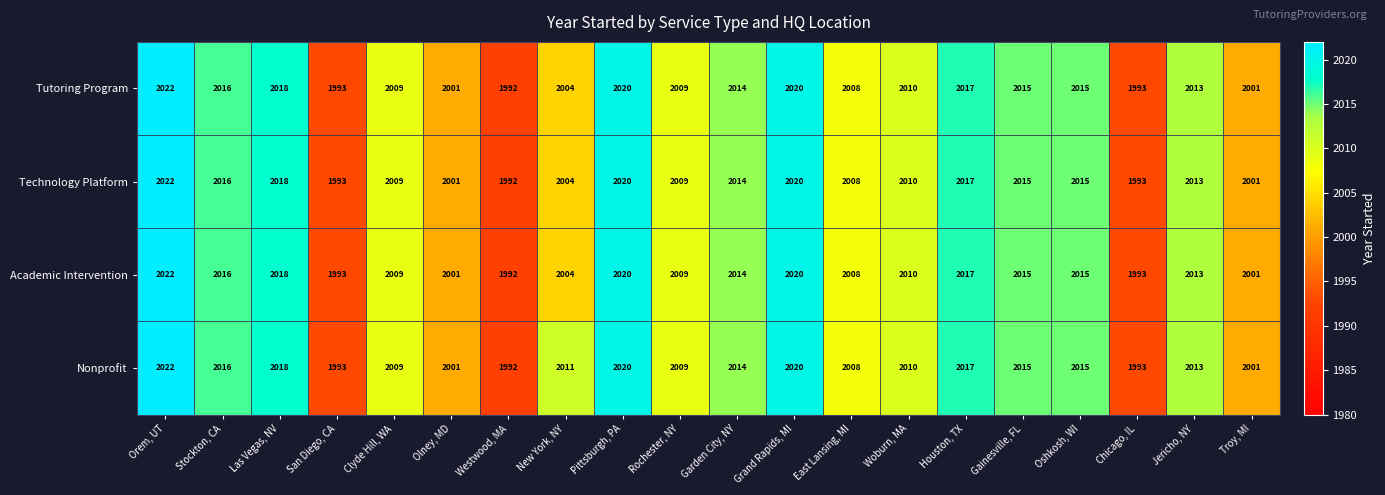

At how many categories does at least one series exceed 1999?

17